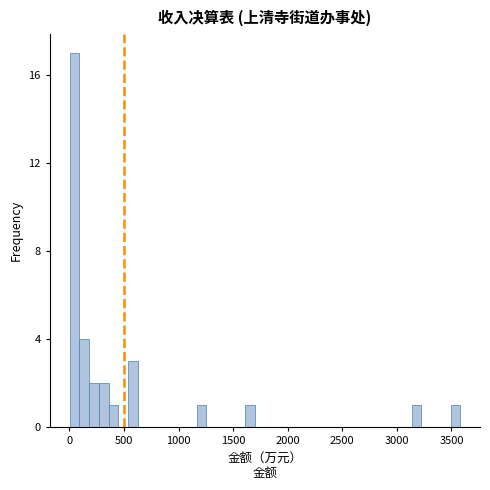

Read against the x-axis, roughly where is the centre of the tallest bar?

50